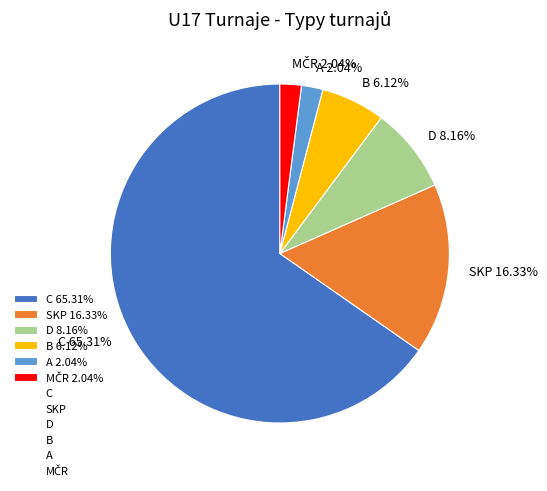

Which category has the biggest portion of the pie?

C